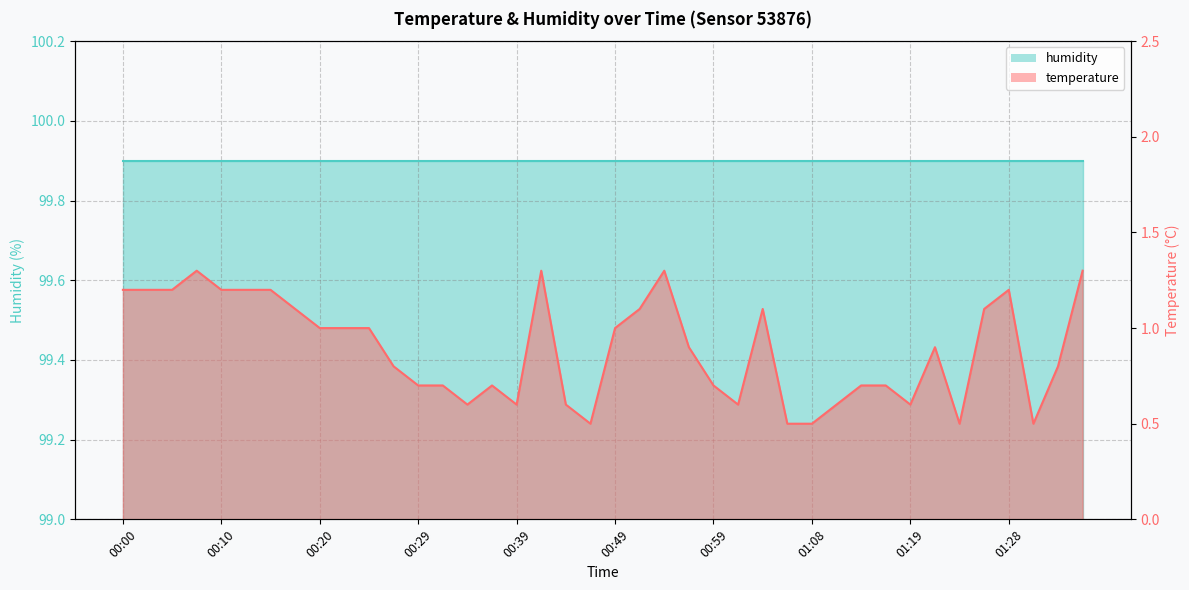

What is the label of the 25th point from the right?

00:37